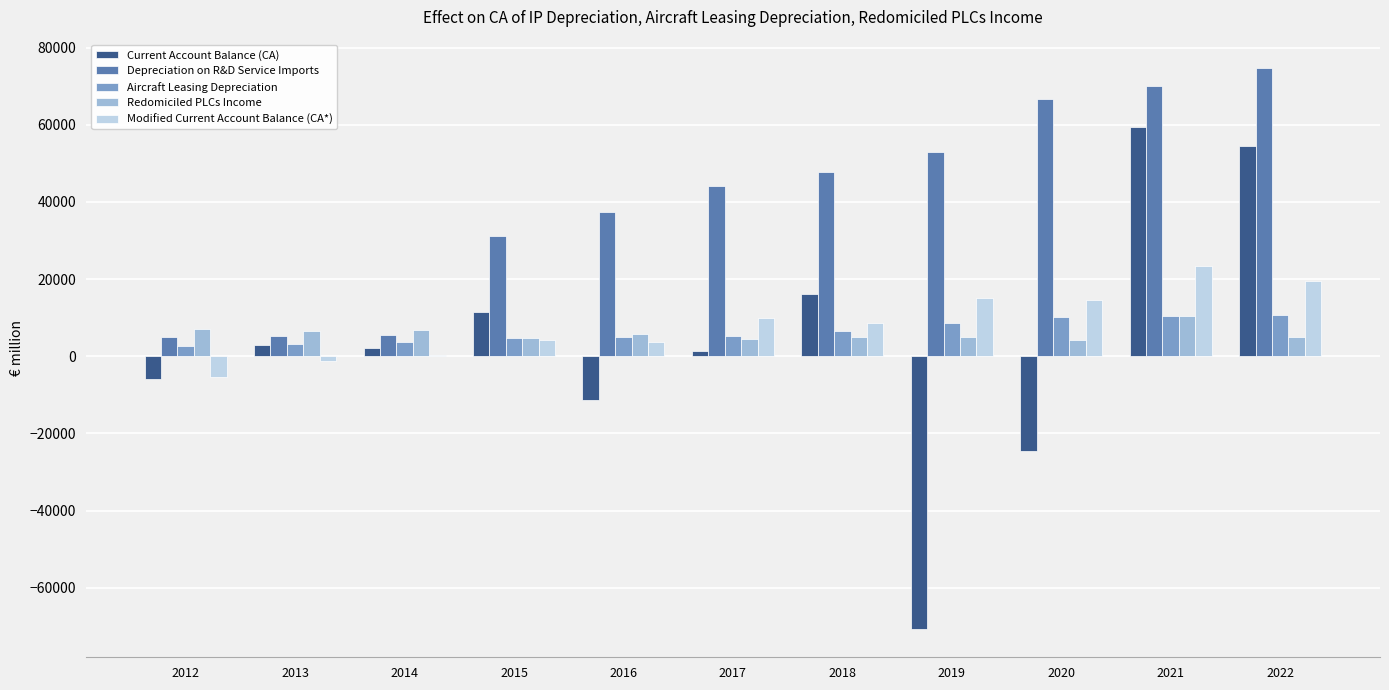

What is the total value across all series at 2012?

3408